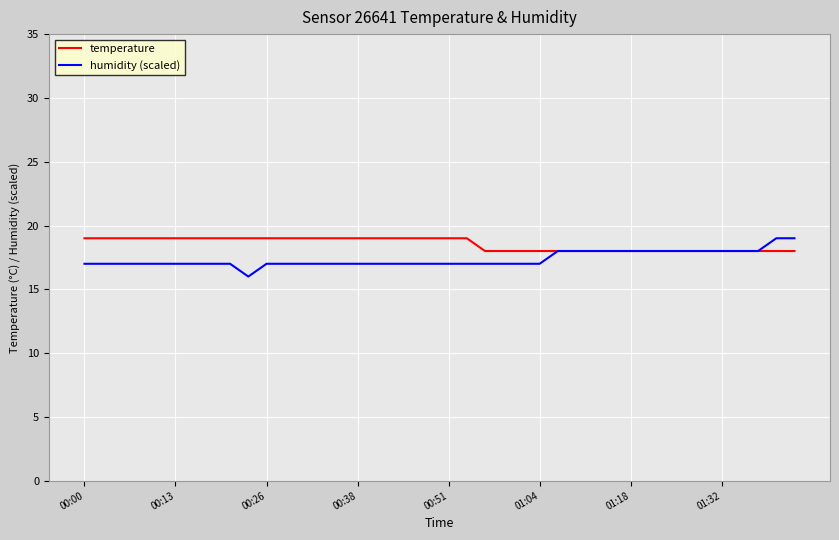

What is the average value of the humidity (scaled) series?

17